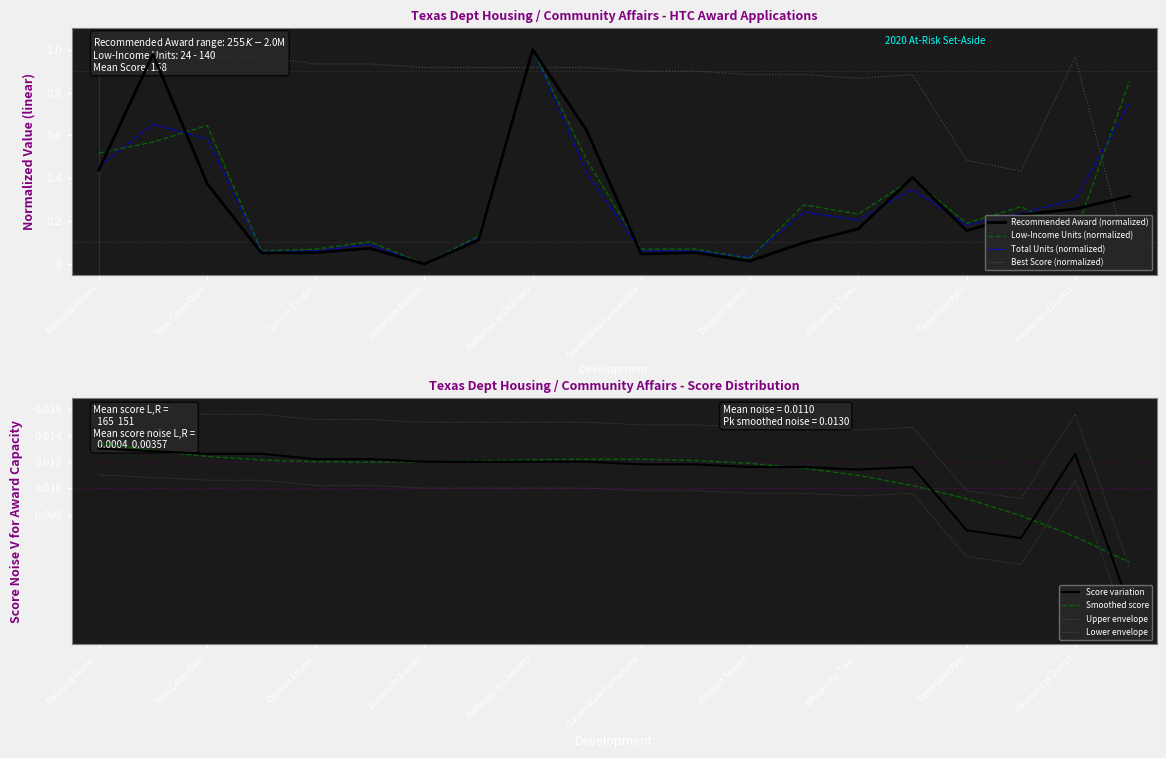

How many lines are shown in the chart?

4